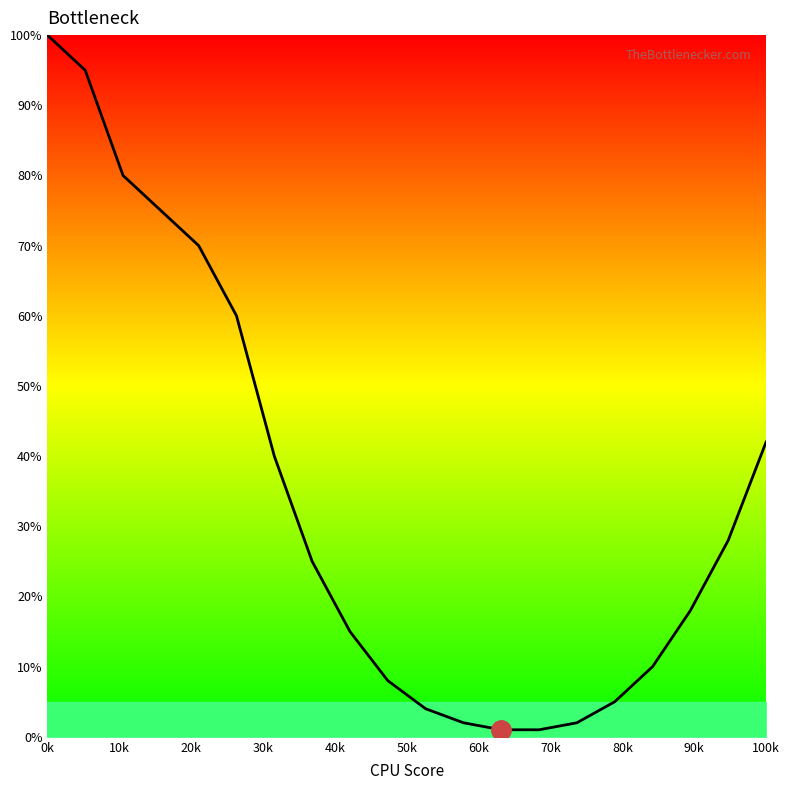

Reading left to right, what are all the values shown in this chart?

100	95	80	75	70	60	40	25	15	8	4	2	1	1	2	5	10	18	28	42